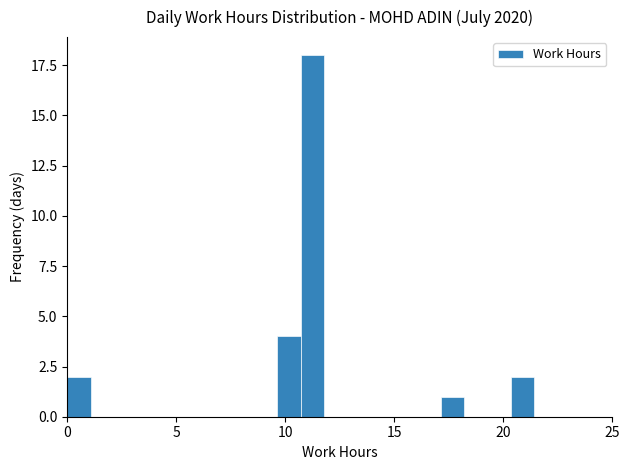

Read against the x-axis, roughly where is the centre of the tallest bar?

11.0